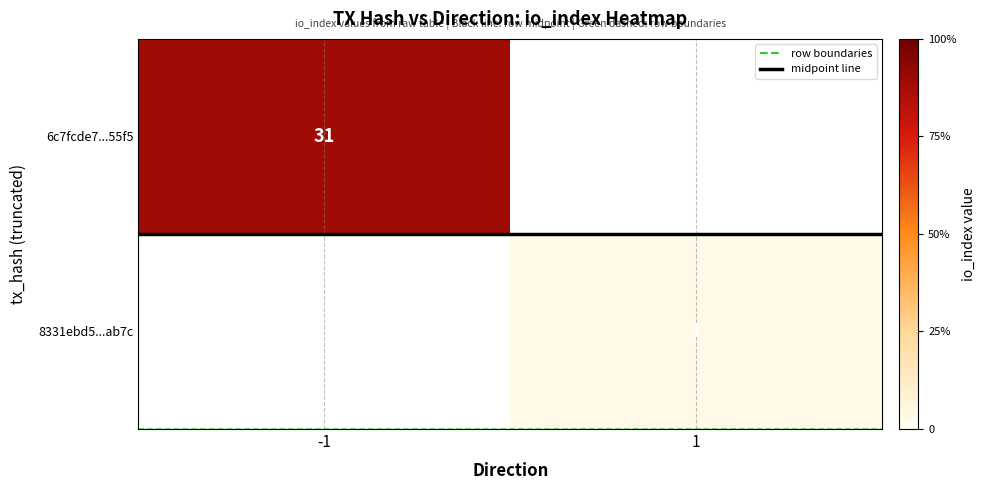

What is the minimum value shown in the chart?

-0.5